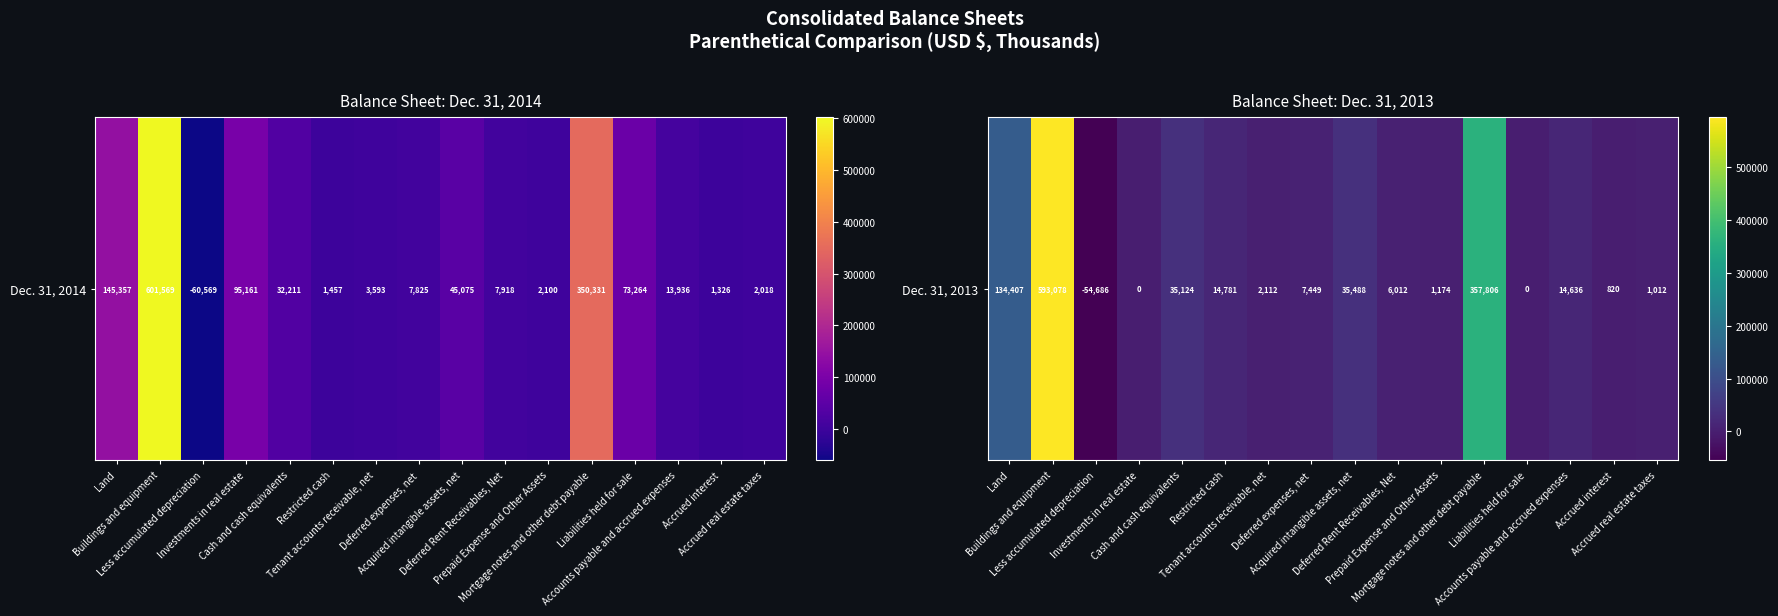

How many values are below zero?

1